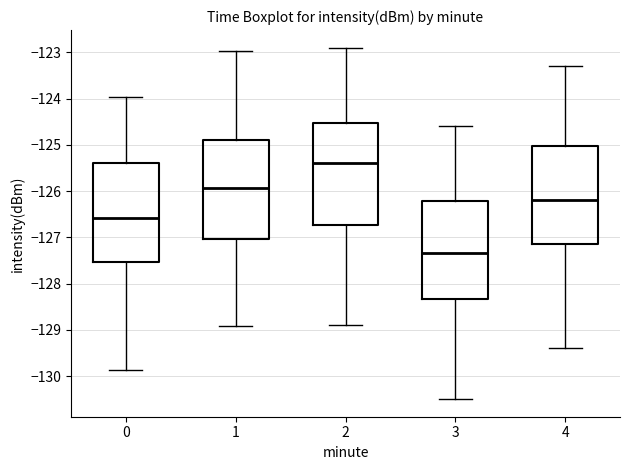

Reading left to right, read every box against the y-axis: the position of its median line, the range the box covers, and the ends of its whiskers. The values are not printed on the chart, so give them approximately, as read against the axis.

0: median -126.6, box -127.5 to -125.4, whiskers -129.9 to -124.0
1: median -125.9, box -127.0 to -124.9, whiskers -128.9 to -123.0
2: median -125.4, box -126.7 to -124.5, whiskers -128.9 to -122.9
3: median -127.3, box -128.3 to -126.2, whiskers -130.5 to -124.6
4: median -126.2, box -127.1 to -125.0, whiskers -129.4 to -123.3